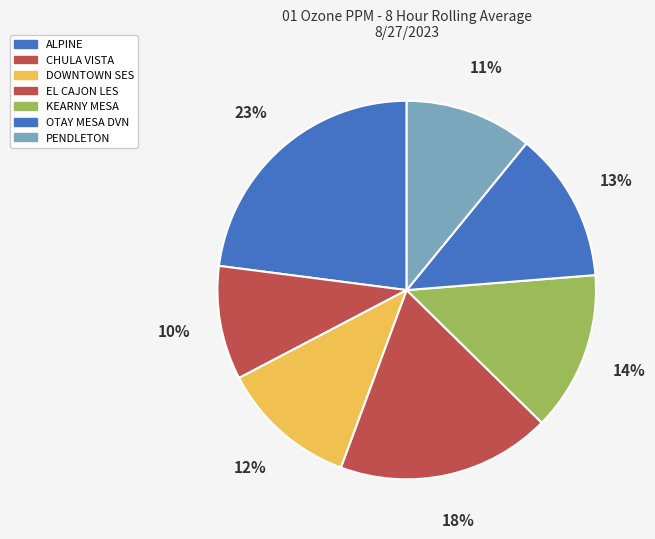

Which has a higher value, DOWNTOWN SES or ALPINE?

ALPINE